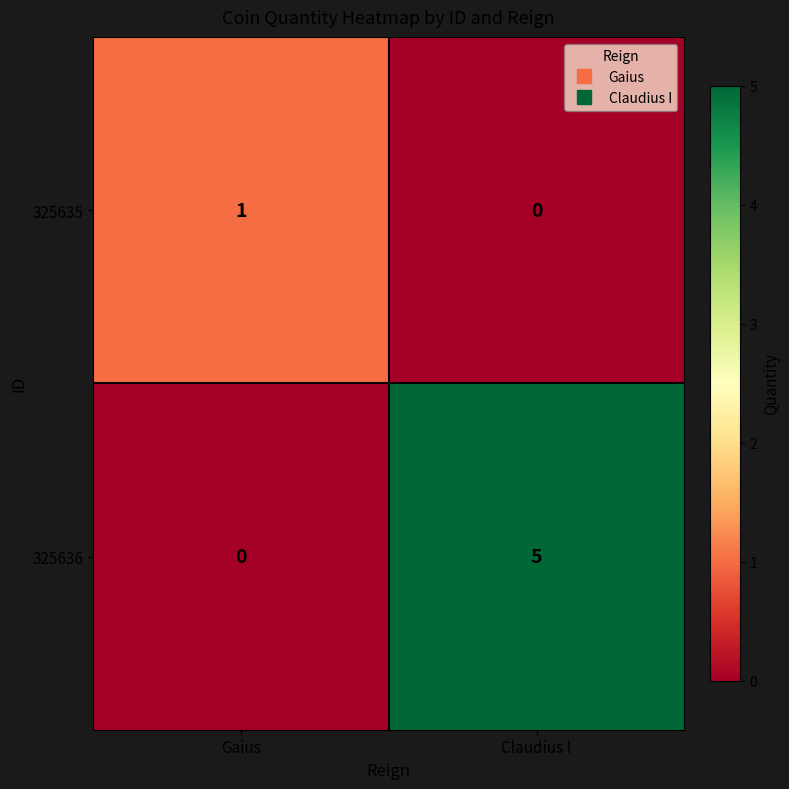

Rank the series by their average value, from highest to lowest.

325636, 325635